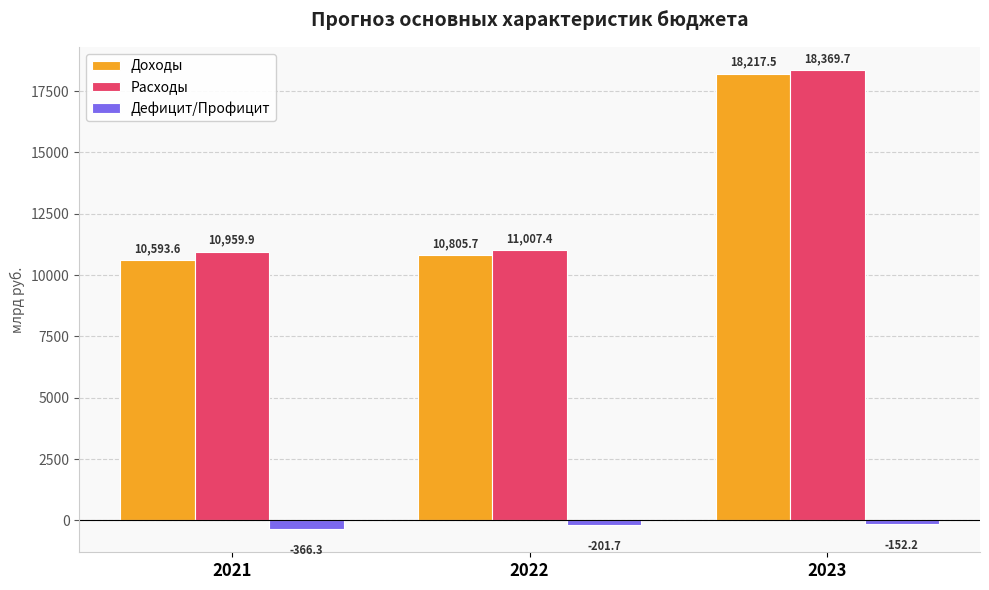

What is the approximate value of Расходы at 2021?

10959.9